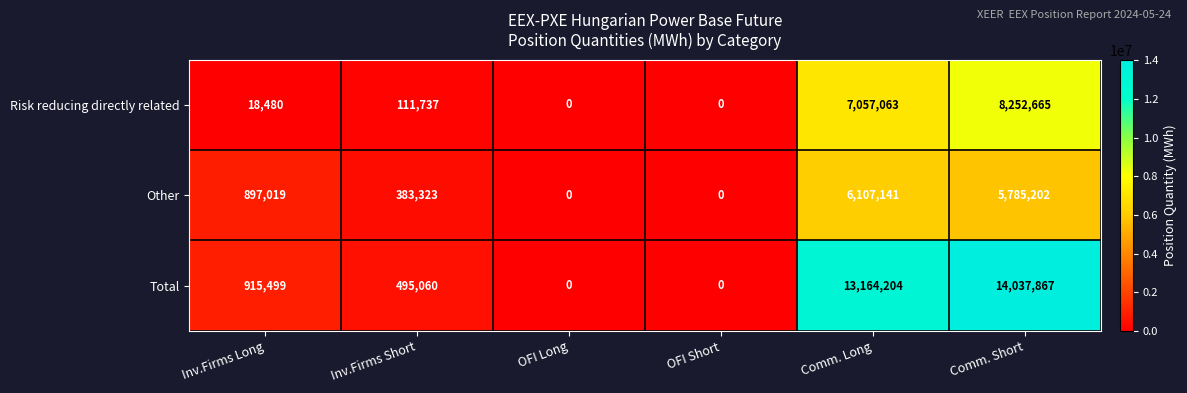

Rank the series at Comm. Short from lowest to highest value.

Other, Risk reducing directly related, Total